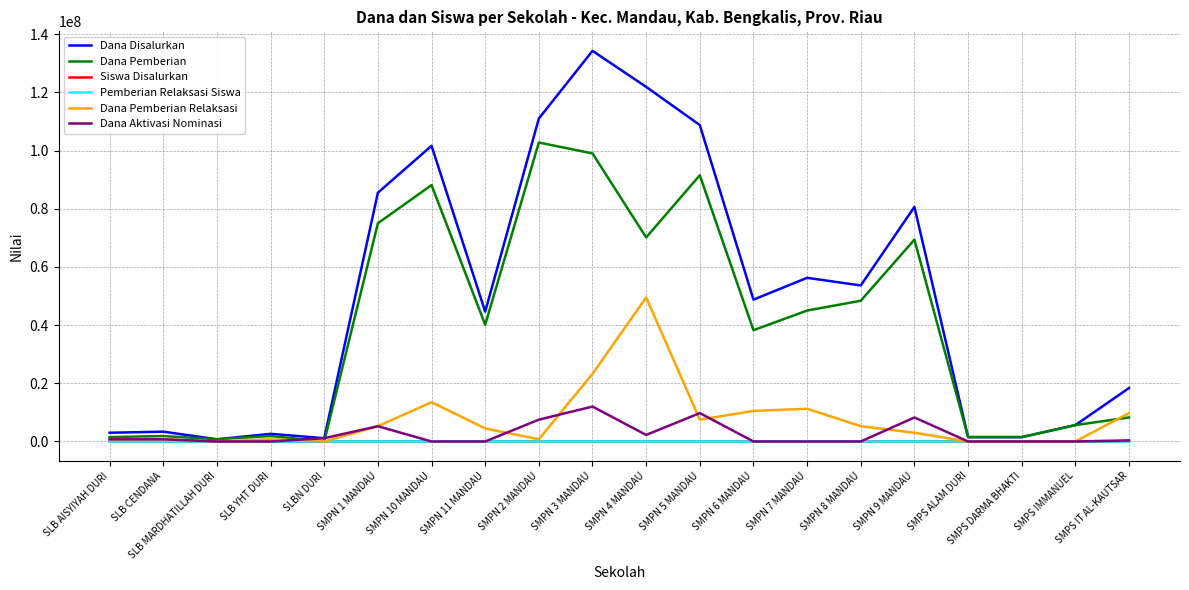

True or false: Siswa Disalurkan has more than 0 interior local peaks.

True